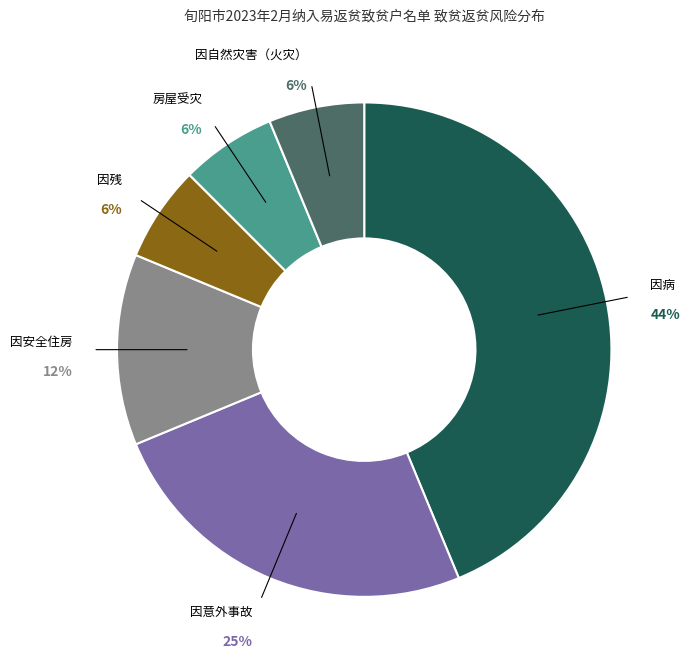

To the nearest percent, what percentage of the pie is 房屋受灾?

6%